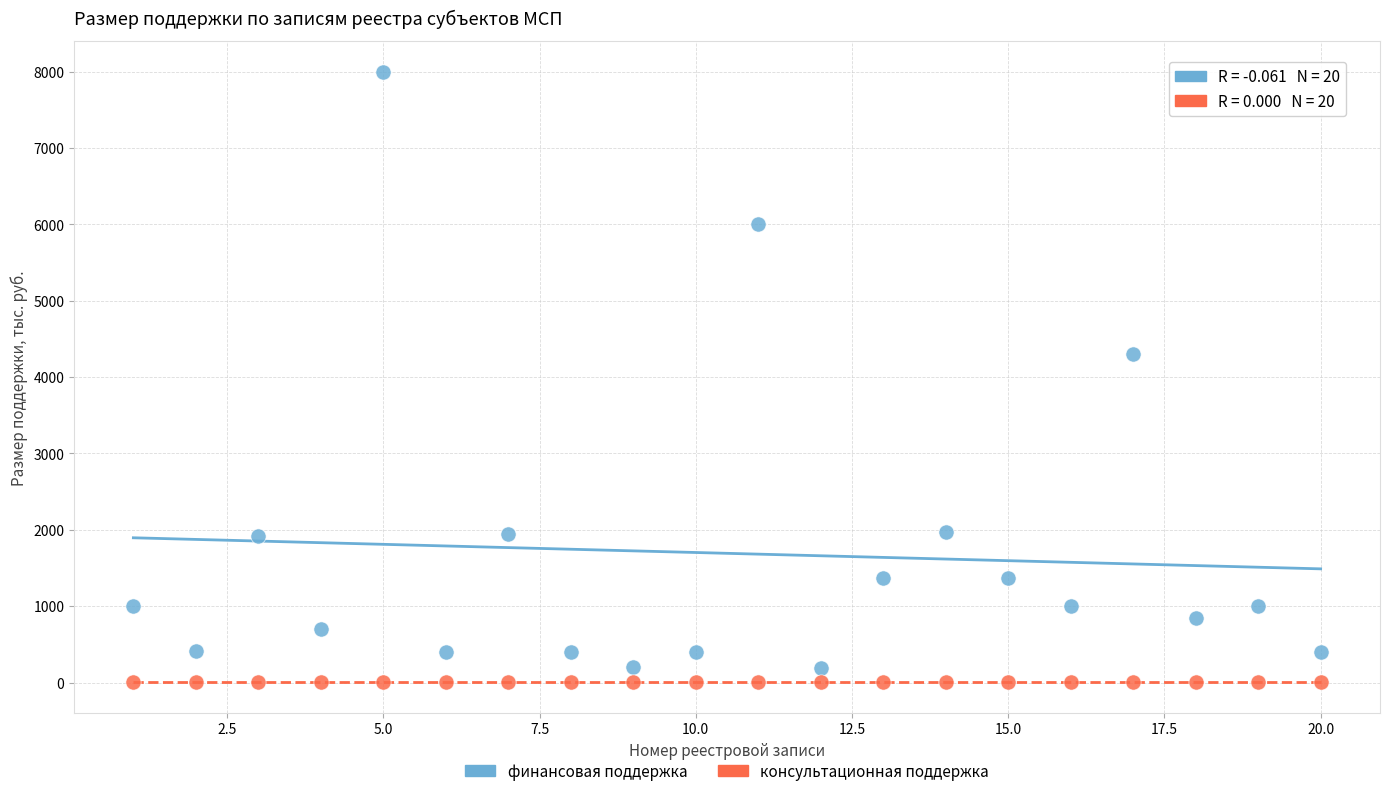

Which series contains the highest Y value?

финансовая поддержка